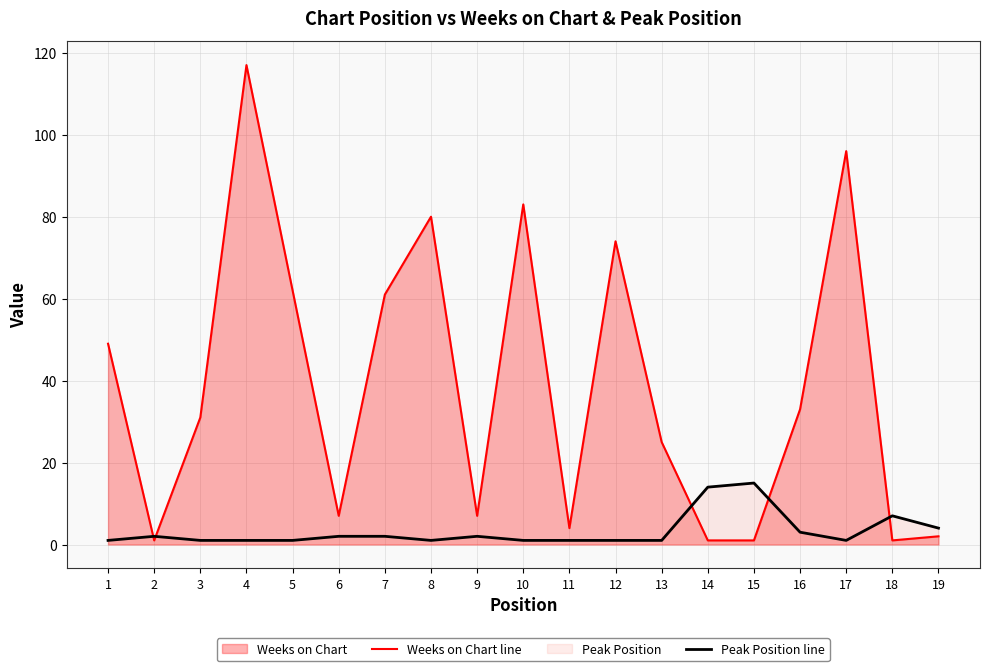

At which category is the sum across all series the highest?

4